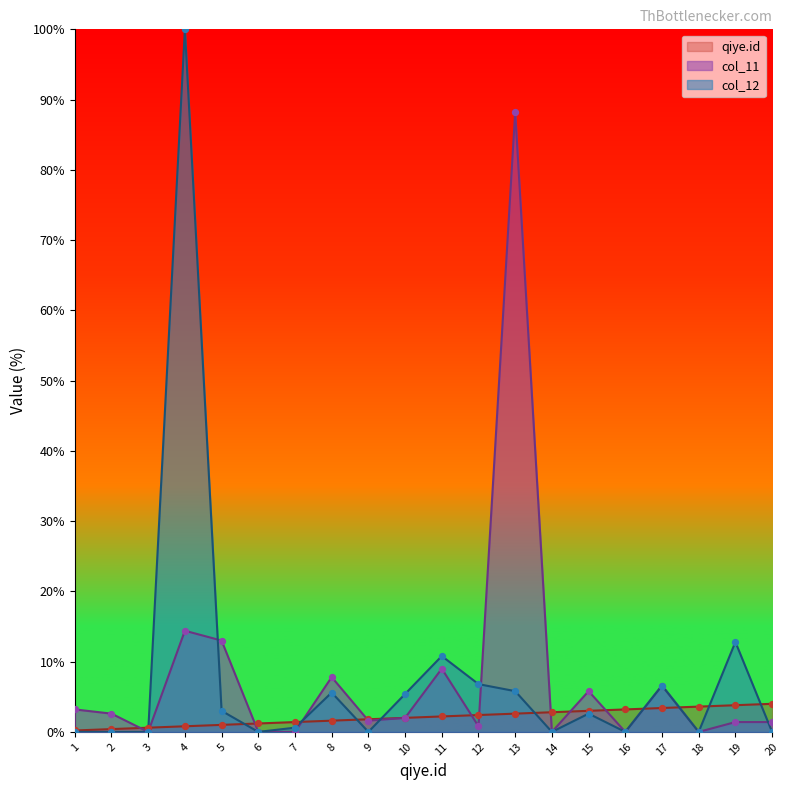

At which category is the sum across all series the highest?

4